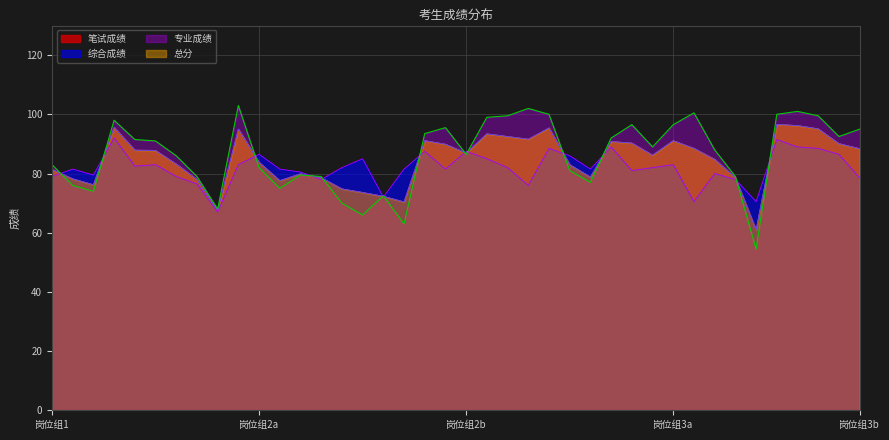

After their last crossing, which series has the higher values: 综合成绩 or 总分?

总分